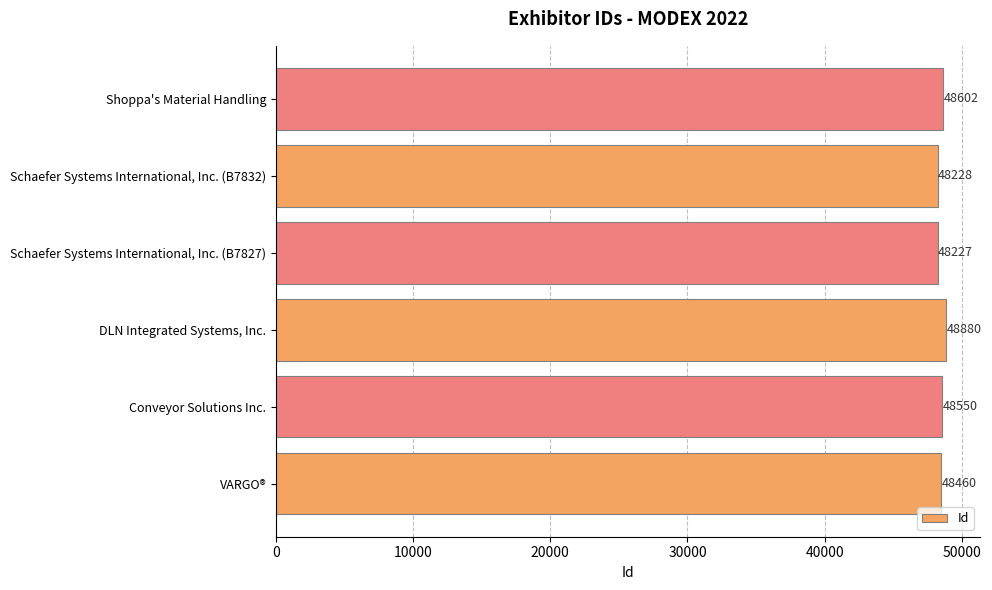

True or false: the data shows 12688 at Schaefer Systems International, Inc. (B7832).

False